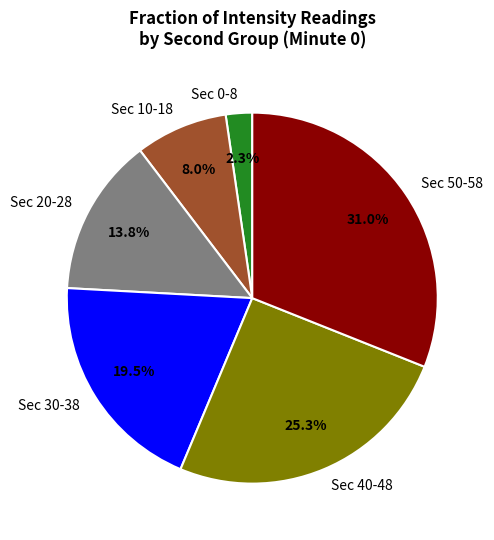

Between Sec 50-58 and Sec 40-48, which is larger?

Sec 50-58